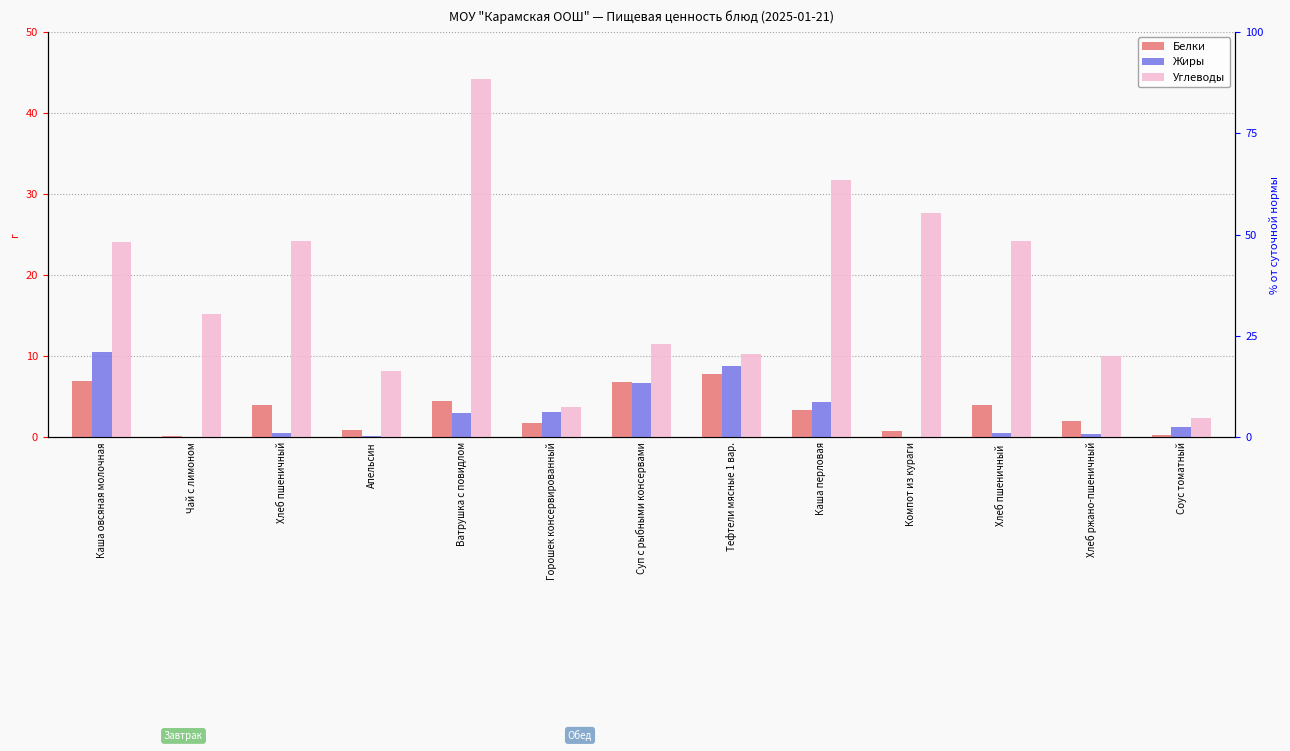

Reading left to right, transcribe all the data shown in this chart.

Белки: Каша овсяная молочная=7.0	Чай с лимоном=0.1	Хлеб пшеничный=4.0	Апельсин=0.9	Ватрушка с повидлом=4.5	Горошек консервированный=1.8	Суп с рыбными консервами=6.9	Тефтели мясные 1 вар.=7.8	Каша перловая=3.4	Компот из кураги=0.8	Хлеб пшеничный =4.0	Хлеб ржано-пшеничный=2.0	Соус томатный=0.3
Жиры: Каша овсяная молочная=10.5	Чай с лимоном=0.0	Хлеб пшеничный=0.5	Апельсин=0.2	Ватрушка с повидлом=3.0	Горошек консервированный=3.1	Суп с рыбными консервами=6.7	Тефтели мясные 1 вар.=8.8	Каша перловая=4.3	Компот из кураги=0.0	Хлеб пшеничный =0.5	Хлеб ржано-пшеничный=0.4	Соус томатный=1.3
Углеводы: Каша овсяная молочная=24.0	Чай с лимоном=15.2	Хлеб пшеничный=24.1	Апельсин=8.1	Ватрушка с повидлом=44.1	Горошек консервированный=3.8	Суп с рыбными консервами=11.5	Тефтели мясные 1 вар.=10.2	Каша перловая=31.7	Компот из кураги=27.6	Хлеб пшеничный =24.1	Хлеб ржано-пшеничный=10.0	Соус томатный=2.4